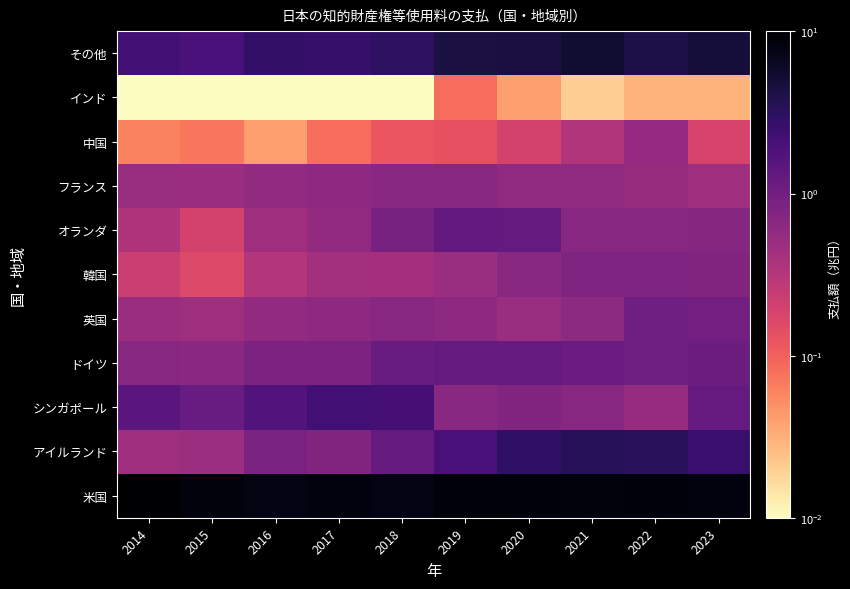

Reading left to right, what are all the values shown in this chart?

米国: 2014=10.0	2015=8.3	2016=8.0	2017=8.3	2018=7.8	2019=8.8	2020=8.7	2021=8.3	2022=8.7	2023=8.2
アイルランド: 2014=0.5	2015=0.5	2016=0.9	2017=0.8	2018=1.2	2019=2.0	2020=2.9	2021=3.5	2022=3.3	2023=2.5
シンガポール: 2014=1.4	2015=1.2	2016=1.6	2017=2.2	2018=2.1	2019=0.7	2020=0.7	2021=0.7	2022=0.5	2023=1.2
ドイツ: 2014=0.7	2015=0.6	2016=0.8	2017=0.8	2018=1.1	2019=1.2	2020=1.2	2021=1.1	2022=1.0	2023=1.1
英国: 2014=0.5	2015=0.5	2016=0.6	2017=0.6	2018=0.7	2019=0.6	2020=0.5	2021=0.6	2022=1.0	2023=1.0
韓国: 2014=0.2	2015=0.2	2016=0.3	2017=0.4	2018=0.4	2019=0.5	2020=0.7	2021=0.8	2022=0.8	2023=0.8
オランダ: 2014=0.3	2015=0.2	2016=0.5	2017=0.6	2018=0.9	2019=1.3	2020=1.2	2021=0.7	2022=0.7	2023=0.7
フランス: 2014=0.5	2015=0.5	2016=0.6	2017=0.6	2018=0.7	2019=0.7	2020=0.6	2021=0.6	2022=0.5	2023=0.5
中国: 2014=0.1	2015=0.1	2016=0.0	2017=0.1	2018=0.1	2019=0.1	2020=0.2	2021=0.3	2022=0.6	2023=0.2
インド: 2014=0.0	2015=0.0	2016=0.0	2017=0.0	2018=0.0	2019=0.1	2020=0.0	2021=0.0	2022=0.0	2023=0.0
その他: 2014=2.2	2015=2.0	2016=2.9	2017=2.7	2018=3.1	2019=4.5	2020=4.5	2021=5.3	2022=4.2	2023=4.8